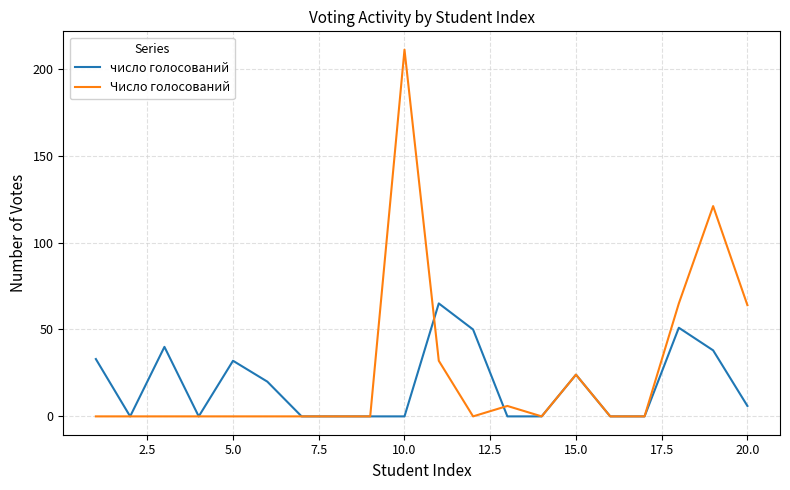

Which series has the widest spread of values?

Число голосований